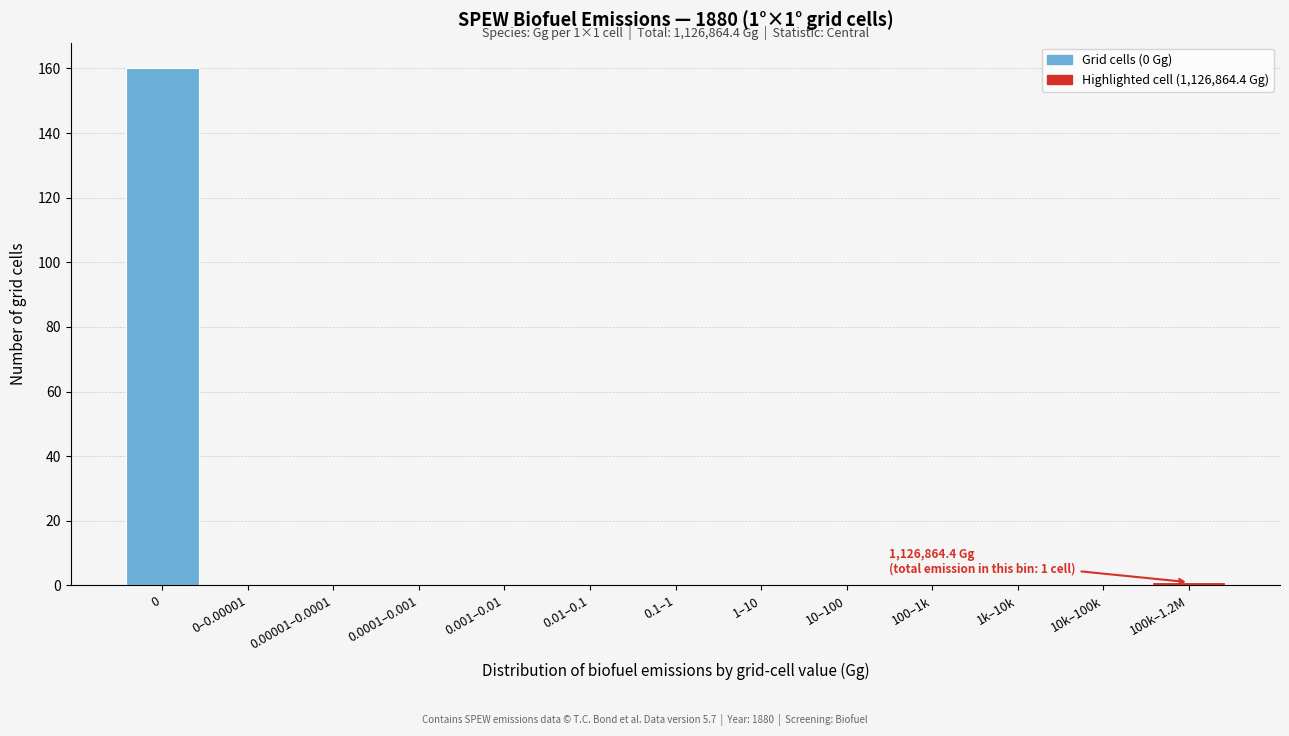

Reading left to right, what are all the values shown in this chart?

0=160	0–0.00001=0	0.00001–0.0001=0	0.0001–0.001=0	0.001–0.01=0	0.01–0.1=0	0.1–1=0	1–10=0	10–100=0	100–1k=0	1k–10k=0	10k–100k=0	100k–1.2M=1